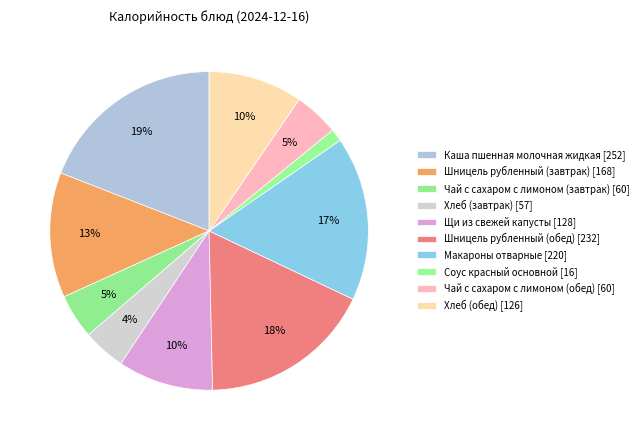

Combined, do Макароны отварные and Чай с сахаром с лимоном (завтрак) account for over 50%?

No